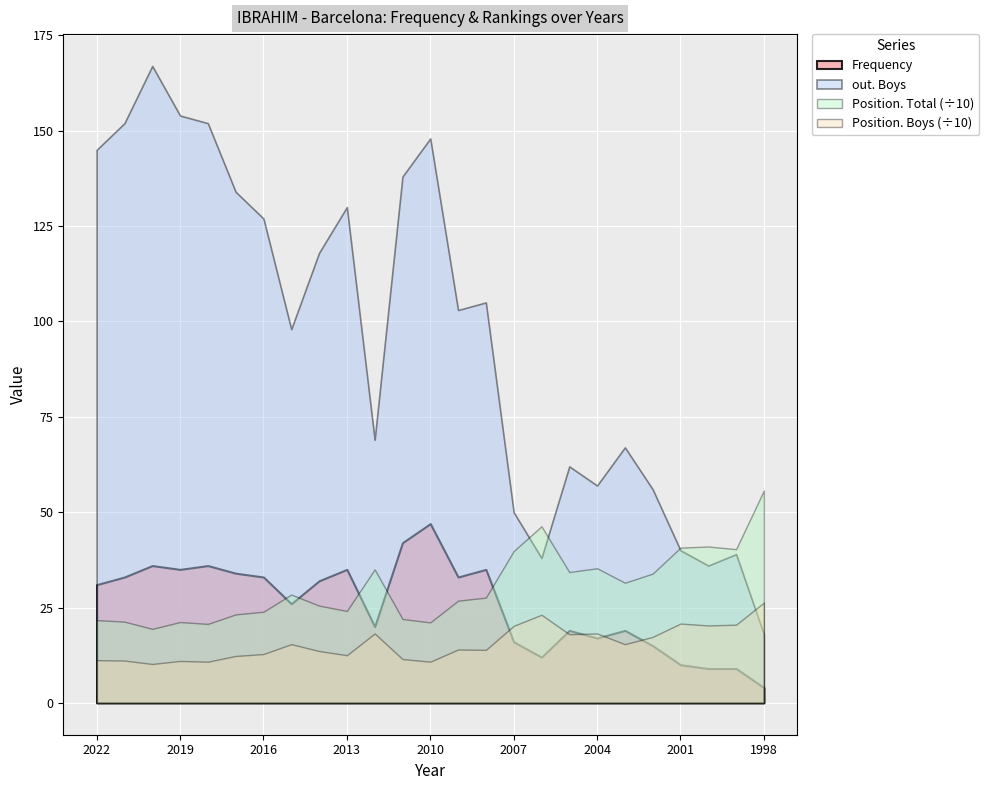

True or false: out. Boys and Frequency cross at least once.

False